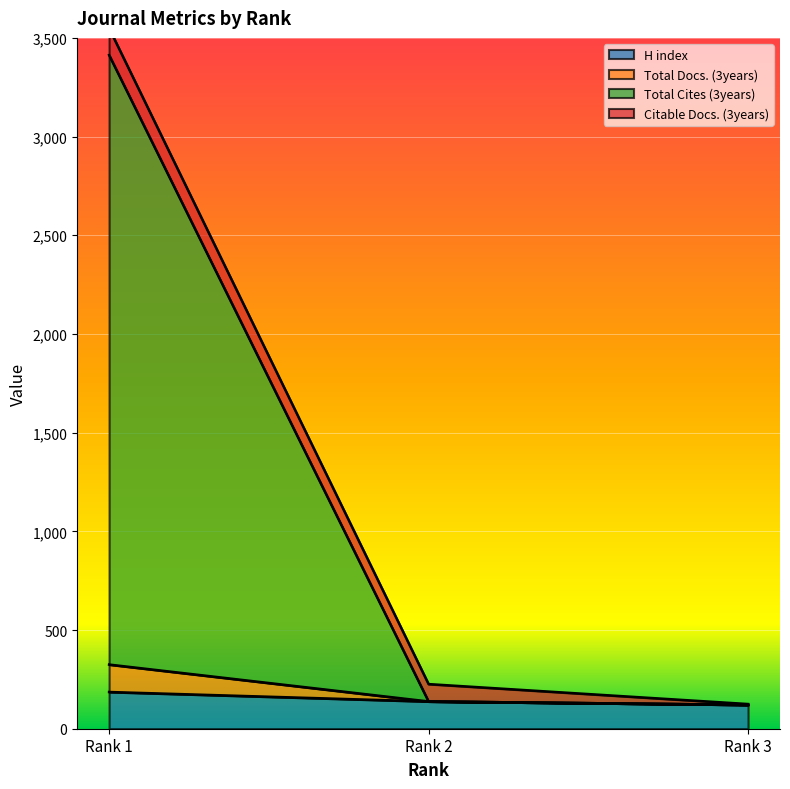

True or false: Total Cites (3years) has a value of 175 at Rank 3.

False